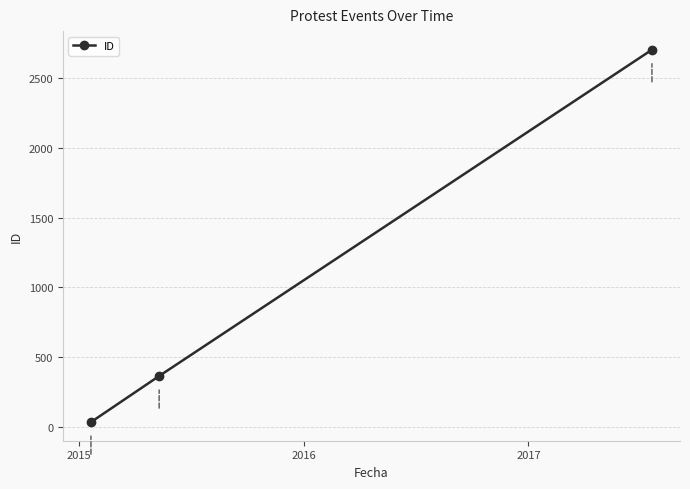

What is the maximum value shown in the chart?

2702